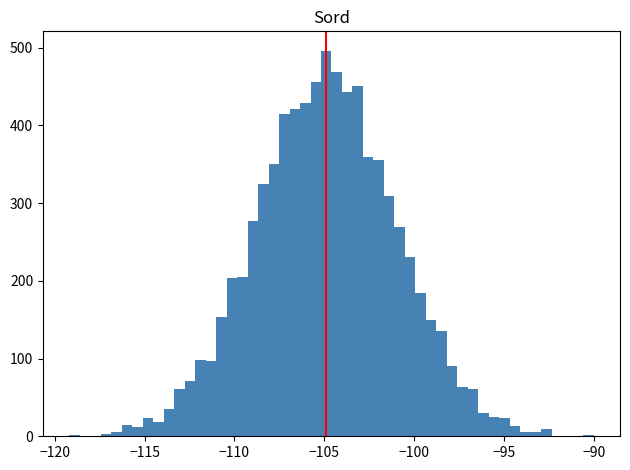

Around what value on the x-axis is the tallest bar? Give the approximate position of its centre, as read against the axis.

-105.0